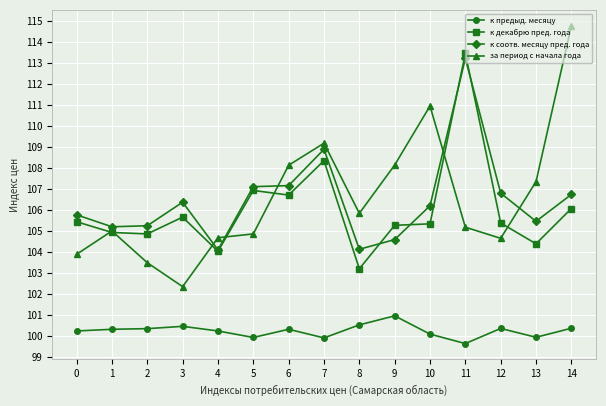

True or false: к предыд. месяцу and за период с начала года cross at least once.

False